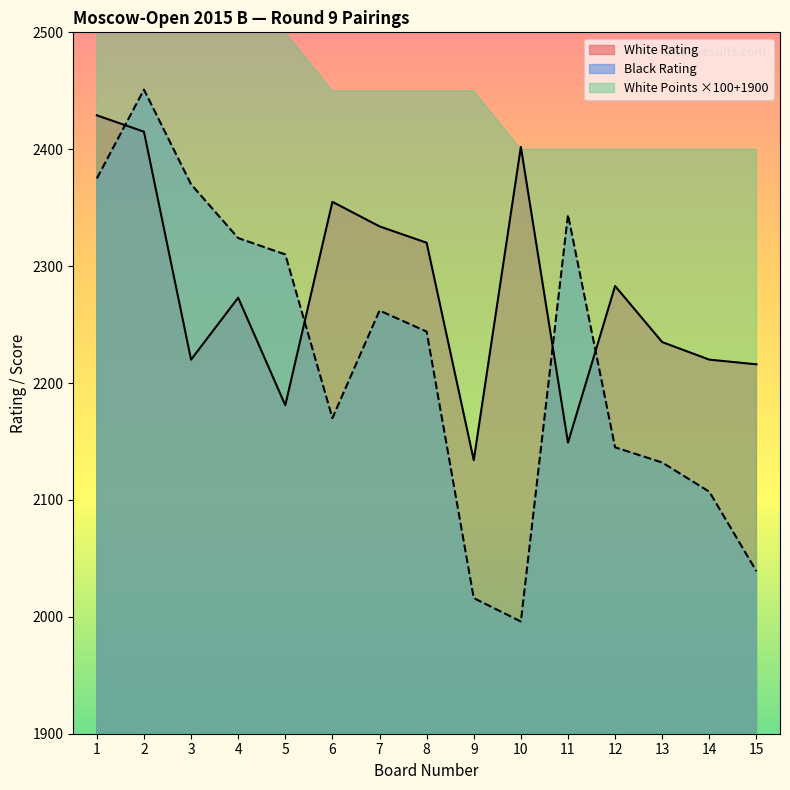

In Black Rating, how many points are lower than both neighbors (excluding endpoints)?

2